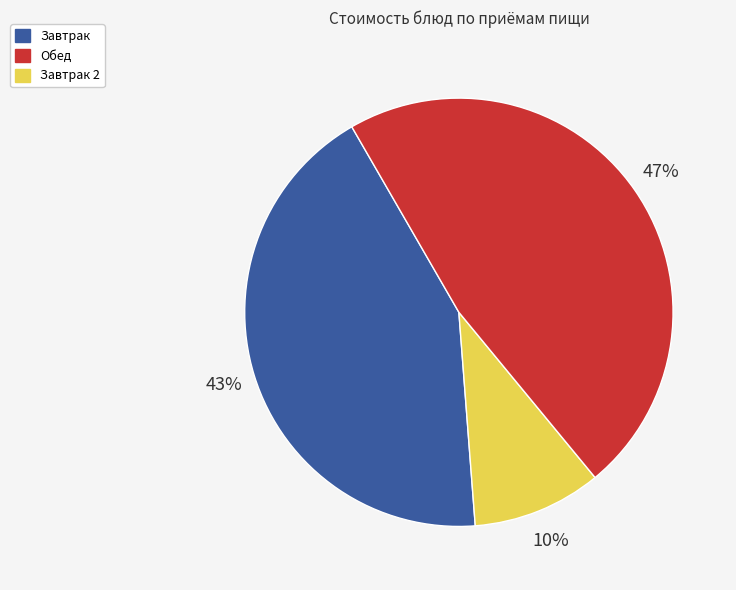

How many slices are in this pie chart?

3